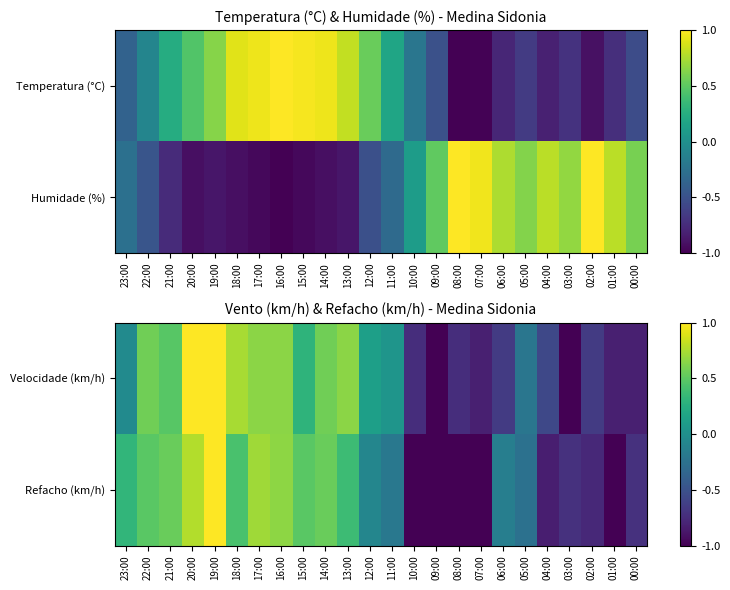

How many categories are shown in the chart?

24